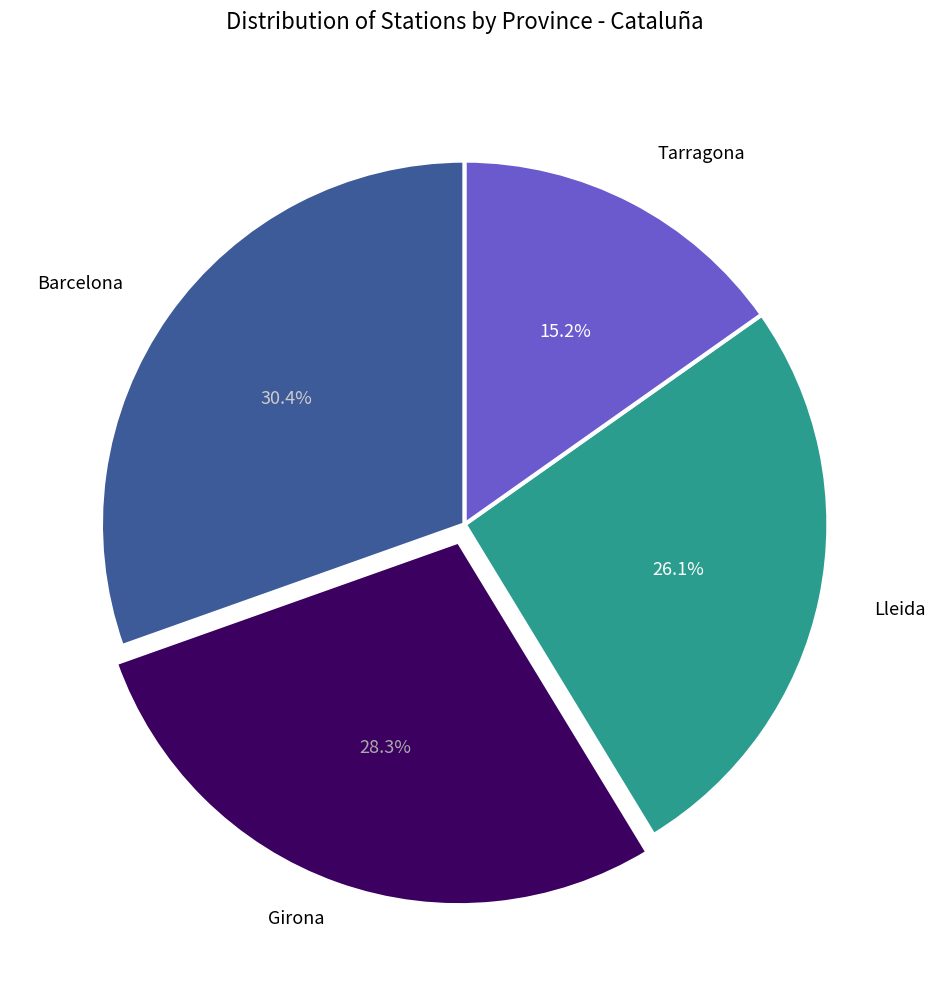

Do Barcelona and Tarragona together represent more than half of the pie?

No